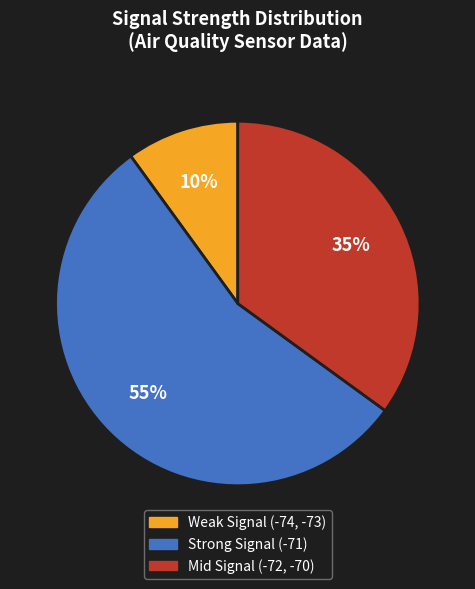

How many segments does this pie chart have?

3